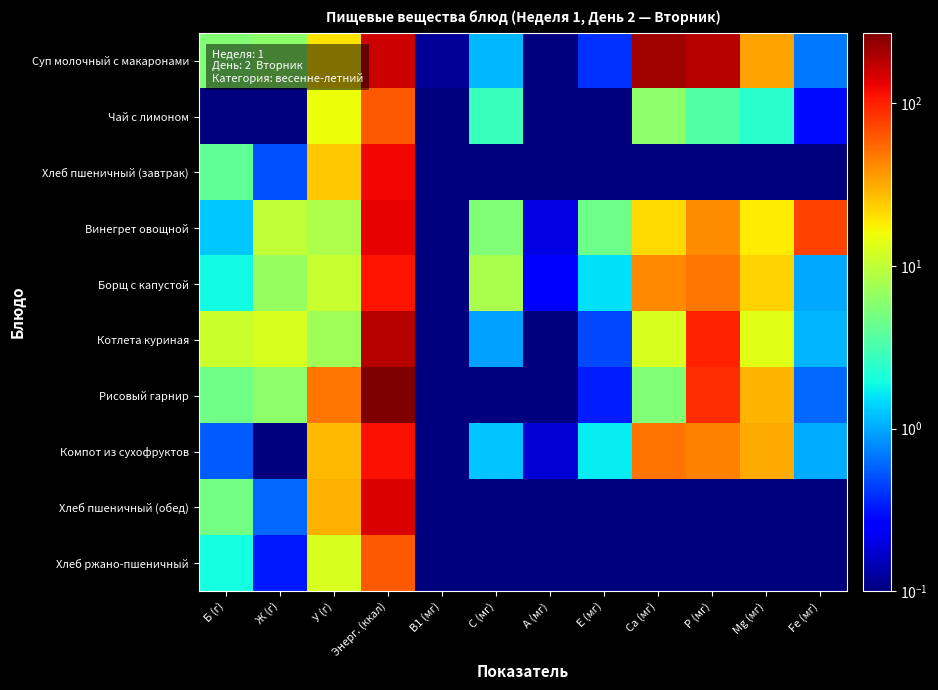

What is the greatest value displayed?

270.0